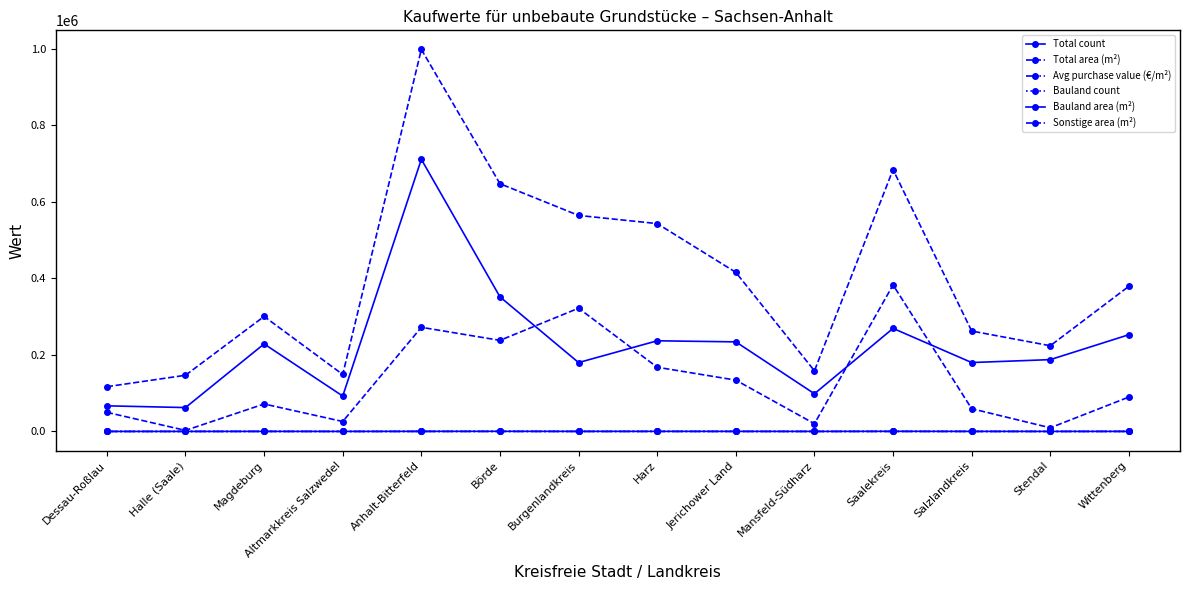

What is the sum of the Total count values at Anhalt-Bitterfeld and Halle (Saale)?

375.0